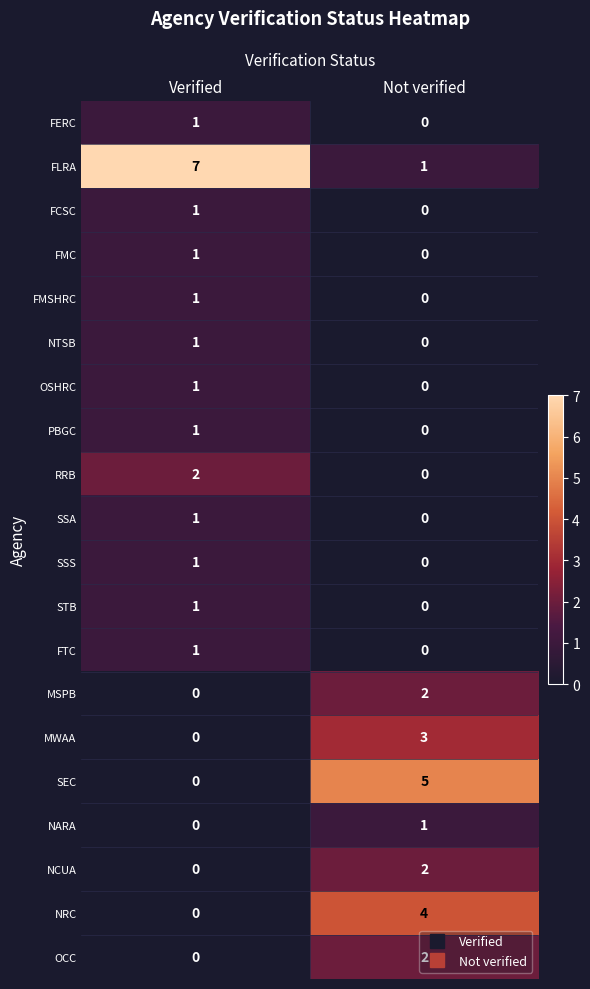

At which label does FMSHRC reach its peak?

Verified